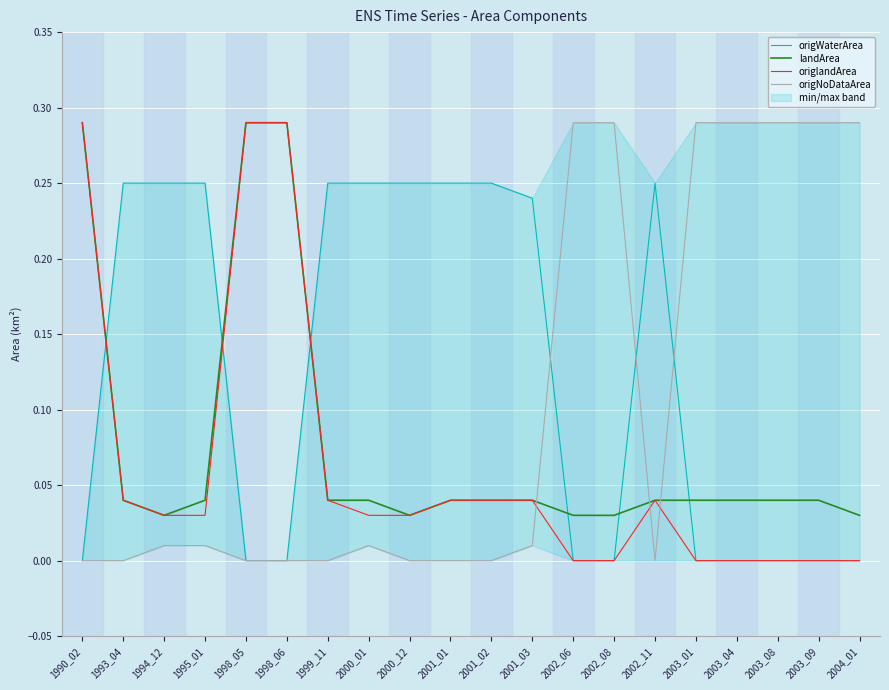

Where do origNoDataArea and origlandArea first cross each other?

2001_03 and 2002_06